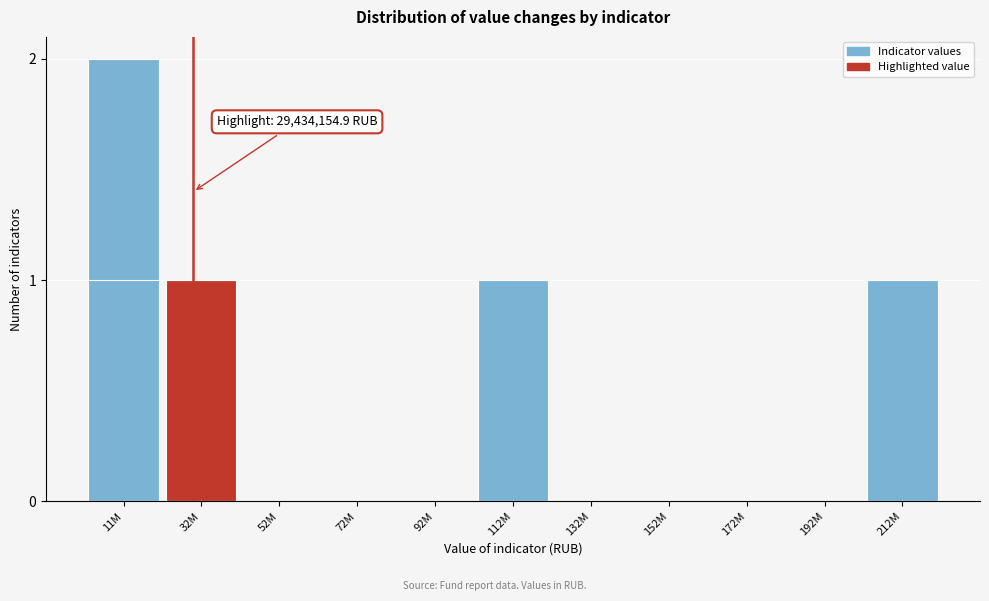

Reading left to right, transcribe all the data shown in this chart.

11M=2	32M=1	52M=0	72M=0	92M=0	112M=1	132M=0	152M=0	172M=0	192M=0	212M=1